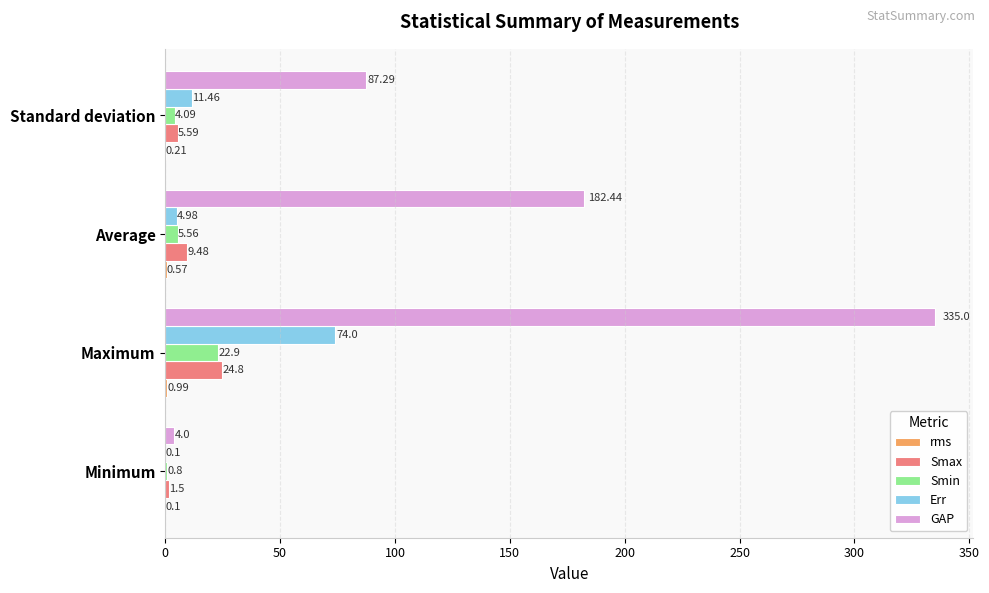

Which label corresponds to the largest value in the chart?

Maximum